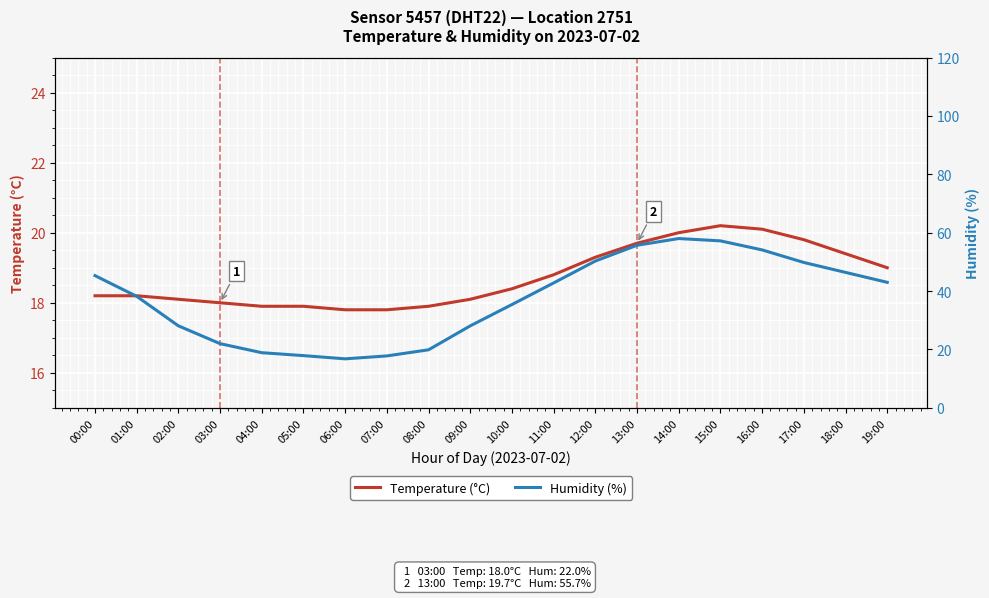

Where does the Humidity (%) series first go above 42?

00:00